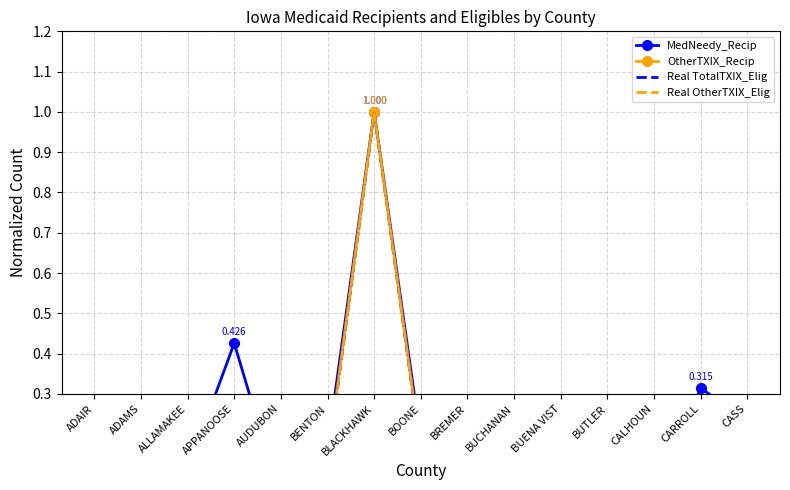

At how many categories does at least one series exceed 0?

15